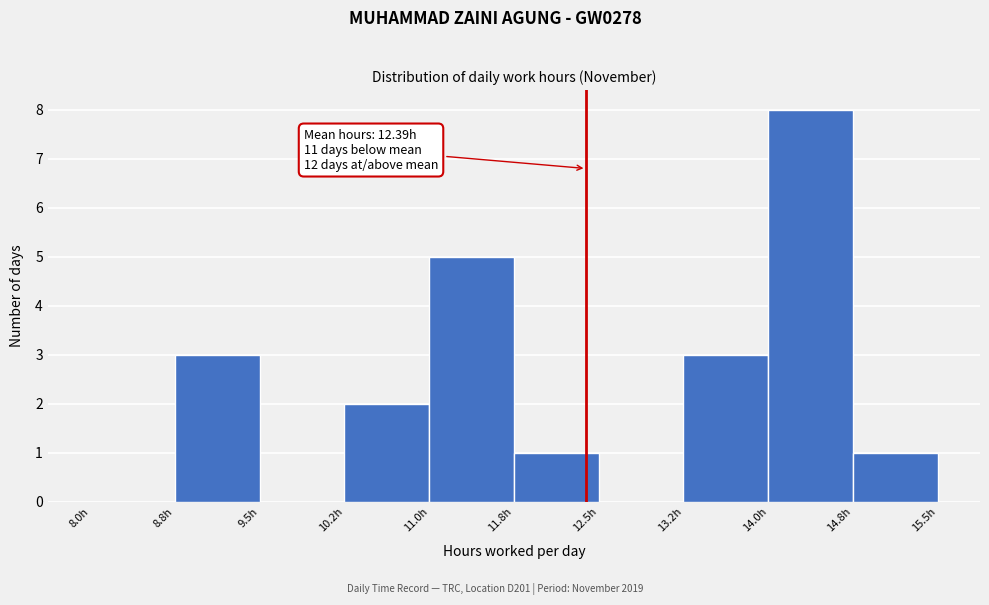

Over which range of the x-axis is the bar tallest?

14.00 to 14.75